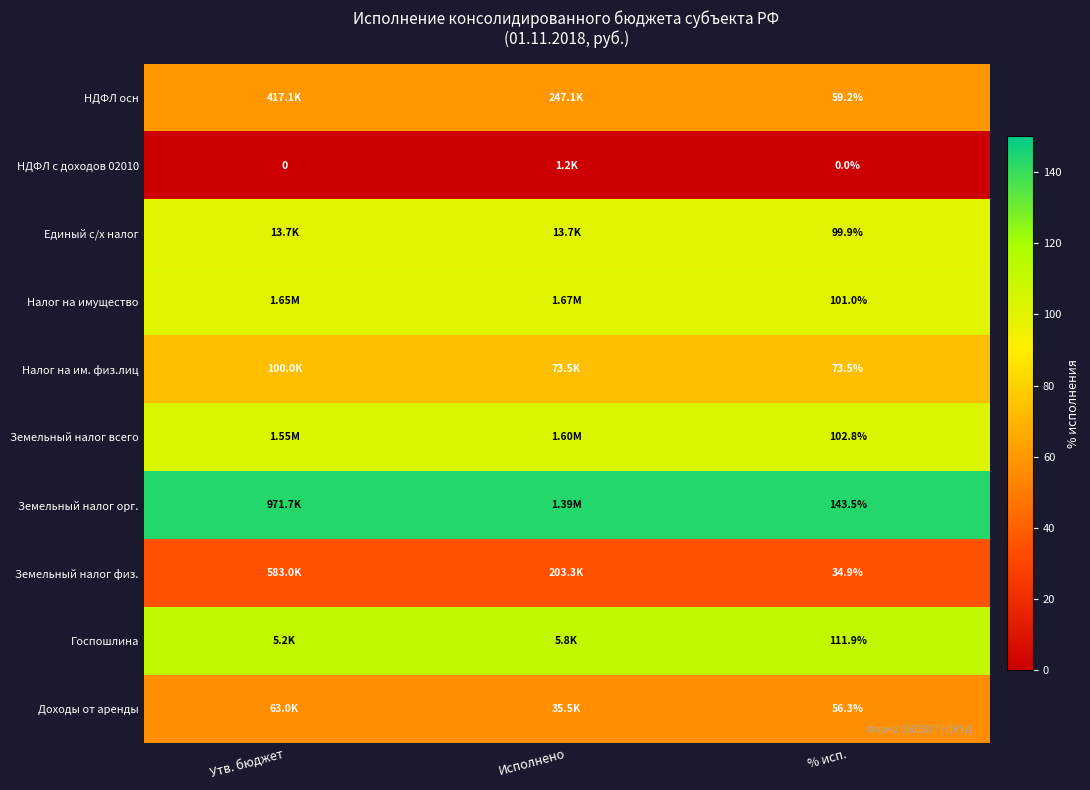

What is the total value across all series at % исп.?

783.0